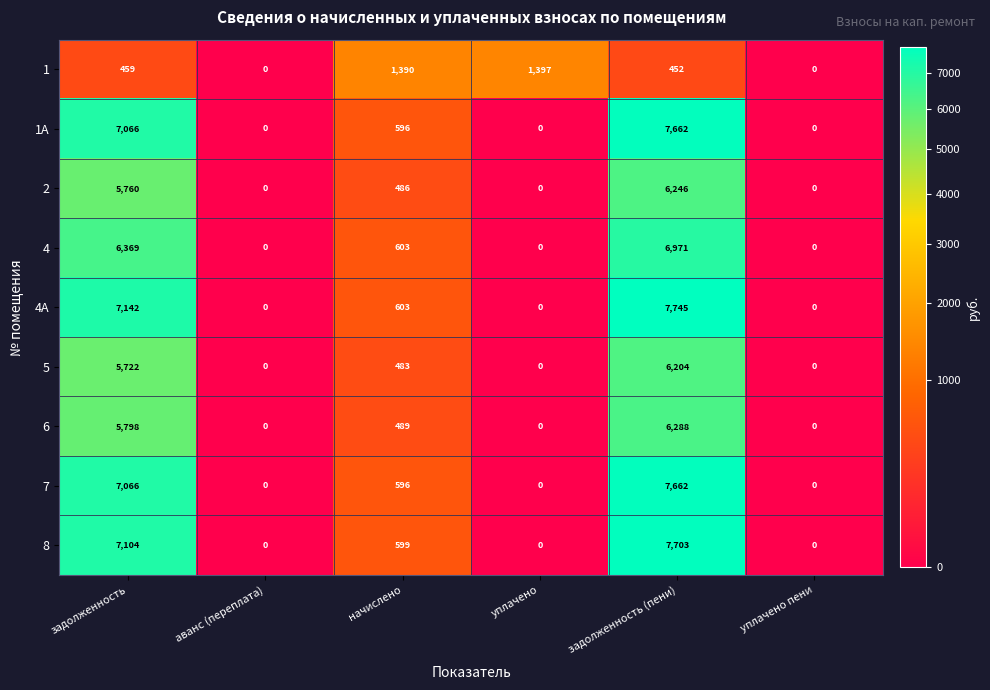

What is the sum of all 6 values?

12575